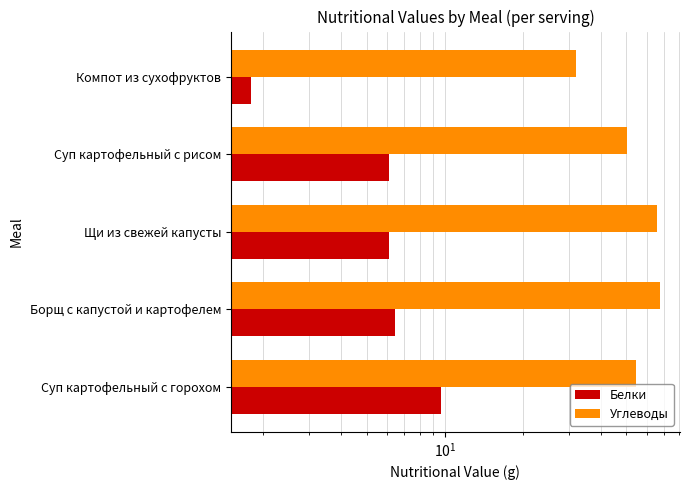

What is the average value of the Углеводы series?

54.0